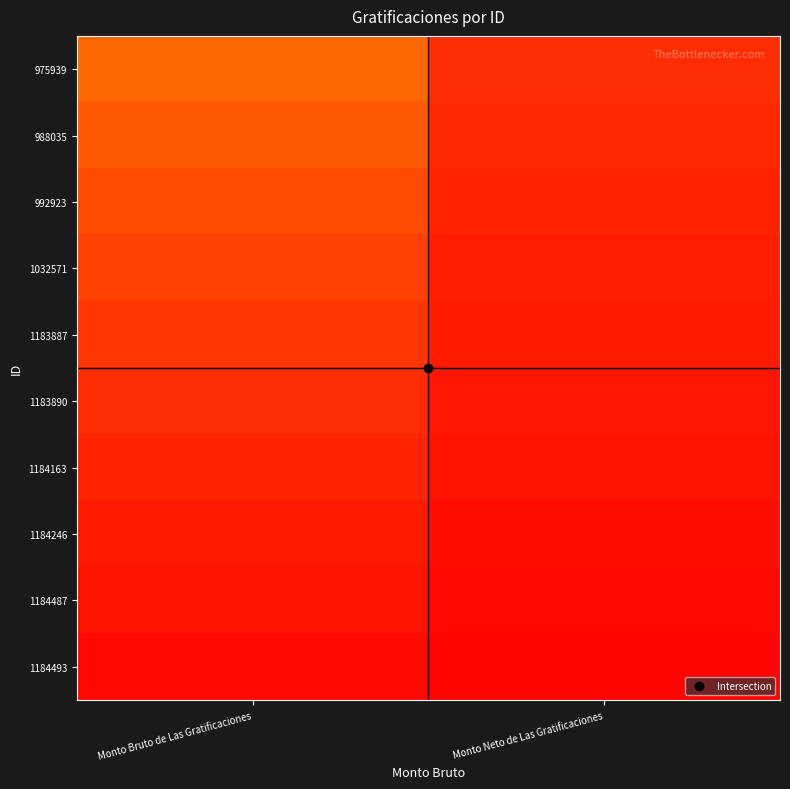

What is the spread (max minus min) of values at Monto Neto de Las Gratificaciones?

0.2